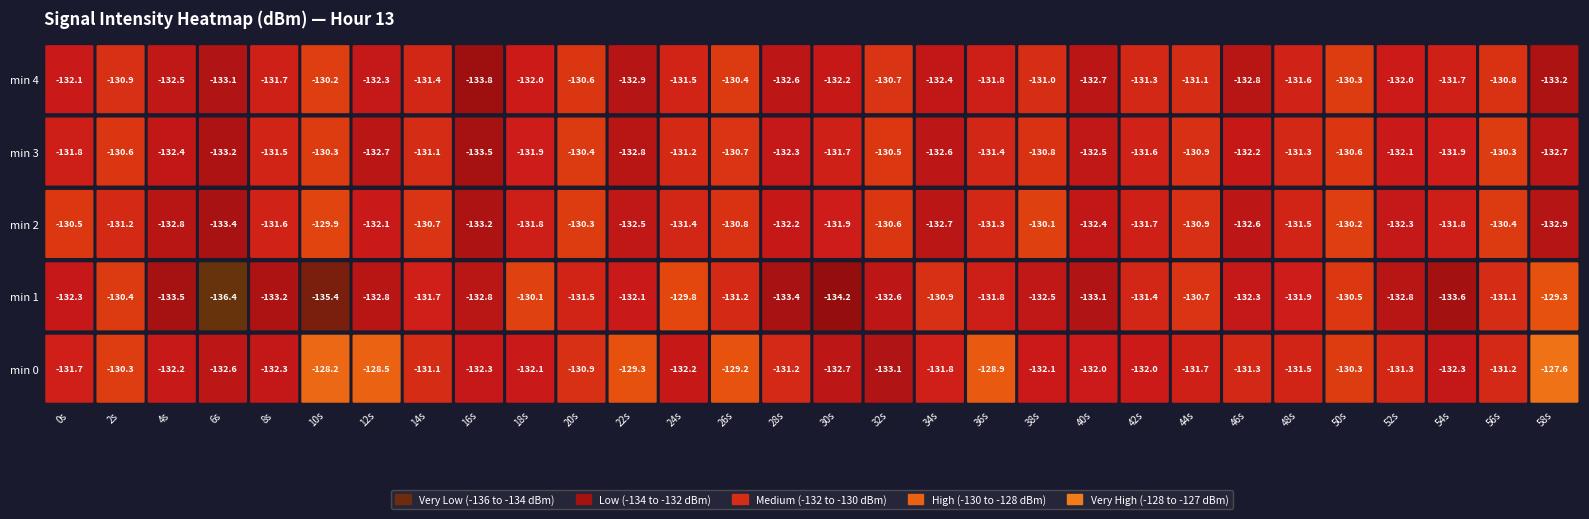

Reading left to right, what are all the values shown in this chart?

0: -131.7	-130.3	-132.2	-132.6	-132.3	-128.2	-128.5	-131.1	-132.3	-132.1	-130.9	-129.3	-132.2	-129.2	-131.2	-132.7	-133.1	-131.8	-128.9	-132.1	-132.0	-132.0	-131.7	-131.3	-131.5	-130.3	-131.3	-132.3	-131.2	-127.6
1: -132.3	-130.4	-133.5	-136.4	-133.2	-135.4	-132.8	-131.7	-132.8	-130.1	-131.5	-132.1	-129.8	-131.2	-133.4	-134.2	-132.6	-130.9	-131.8	-132.5	-133.1	-131.4	-130.7	-132.3	-131.9	-130.5	-132.8	-133.6	-131.1	-129.3
2: -130.5	-131.2	-132.8	-133.4	-131.6	-129.9	-132.1	-130.7	-133.2	-131.8	-130.3	-132.5	-131.4	-130.8	-132.2	-131.9	-130.6	-132.7	-131.3	-130.1	-132.4	-131.7	-130.9	-132.6	-131.5	-130.2	-132.3	-131.8	-130.4	-132.9
3: -131.8	-130.6	-132.4	-133.2	-131.5	-130.3	-132.7	-131.1	-133.5	-131.9	-130.4	-132.8	-131.2	-130.7	-132.3	-131.7	-130.5	-132.6	-131.4	-130.8	-132.5	-131.6	-130.9	-132.2	-131.3	-130.6	-132.1	-131.9	-130.3	-132.7
4: -132.1	-130.9	-132.5	-133.1	-131.7	-130.2	-132.3	-131.4	-133.8	-132.0	-130.6	-132.9	-131.5	-130.4	-132.6	-132.2	-130.7	-132.4	-131.8	-131.0	-132.7	-131.3	-131.1	-132.8	-131.6	-130.3	-132.0	-131.7	-130.8	-133.2